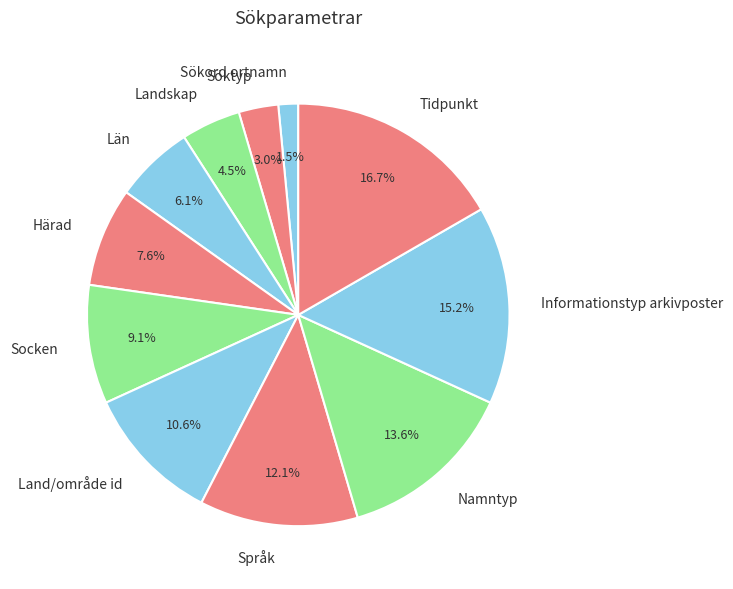

What percentage is the Land/område id slice, to the nearest percent?

11%